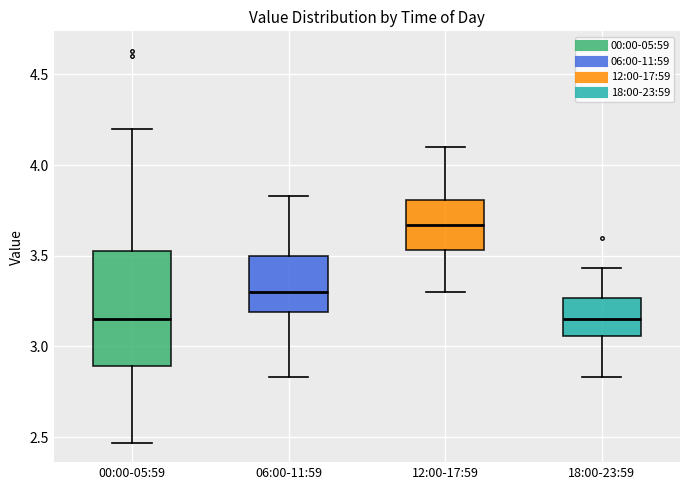

Which box's median line is the highest?

12:00-17:59